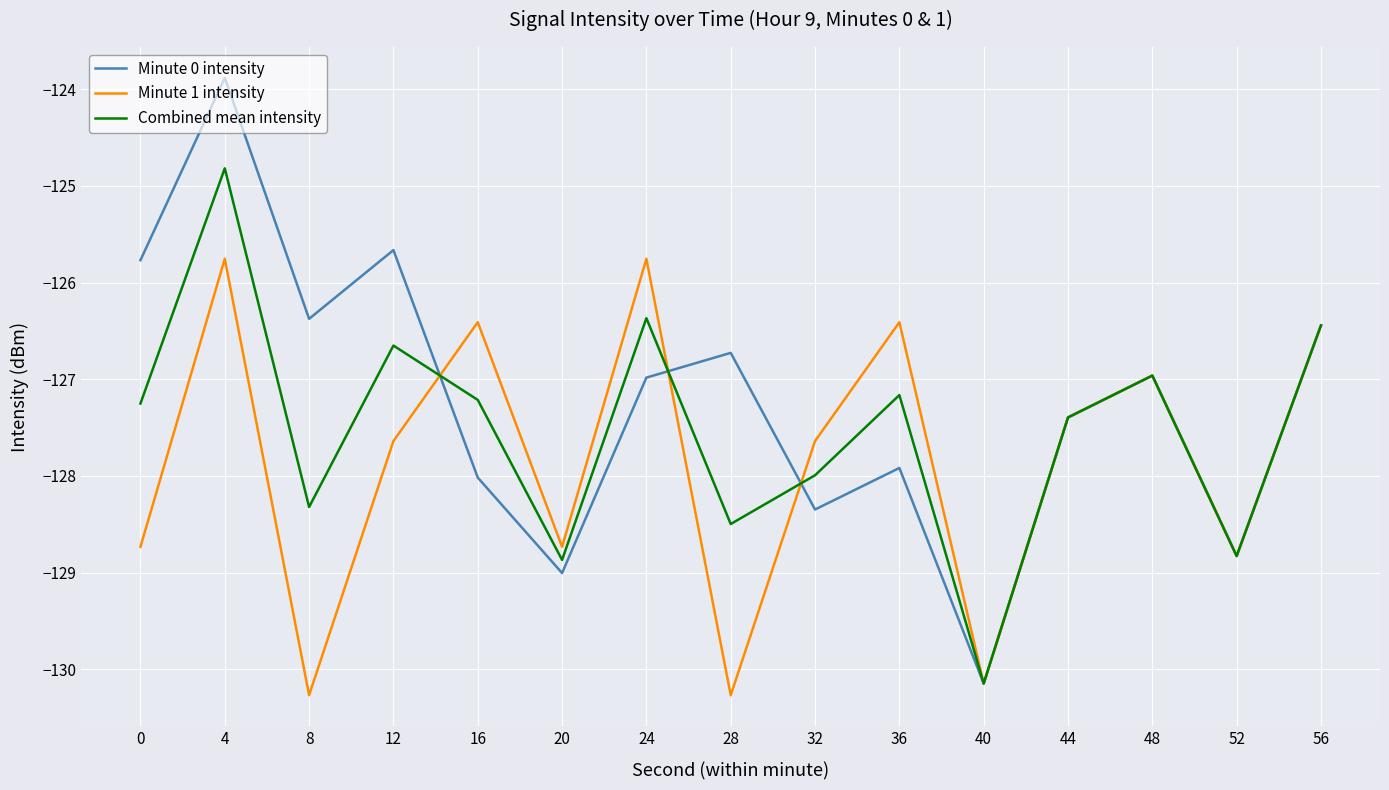

What are all the series names shown in the legend?

Minute 0 intensity, Minute 1 intensity, Combined mean intensity